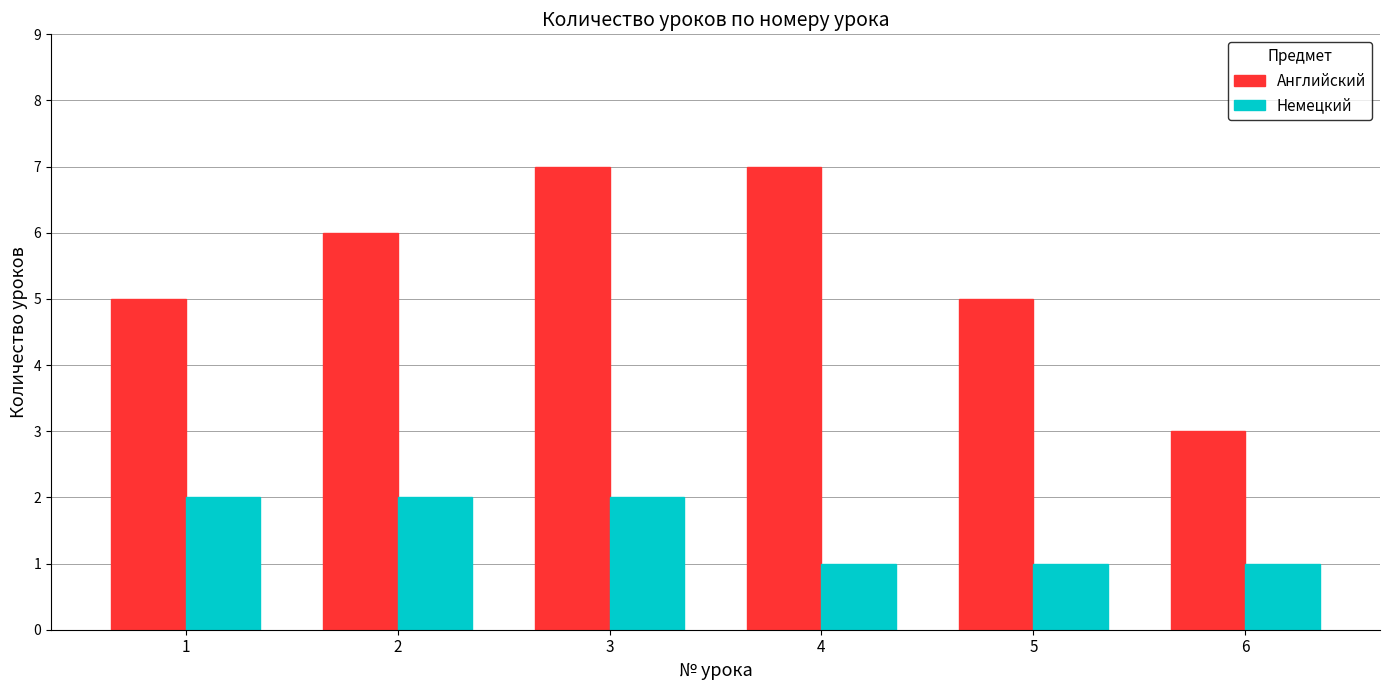

True or false: Немецкий has a value of 3 at 3.

False